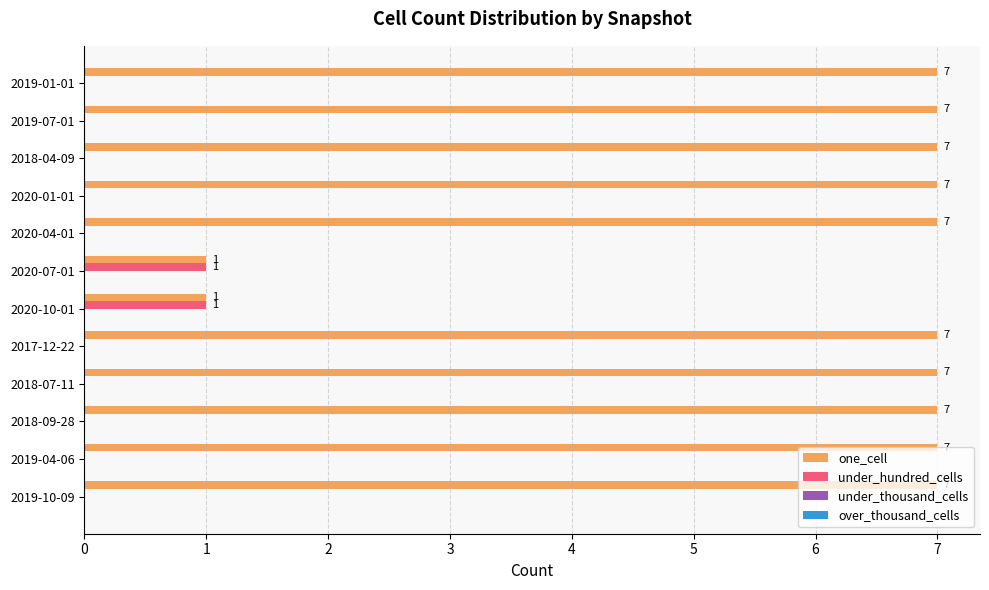

What is the sum of all one_cell values?

72